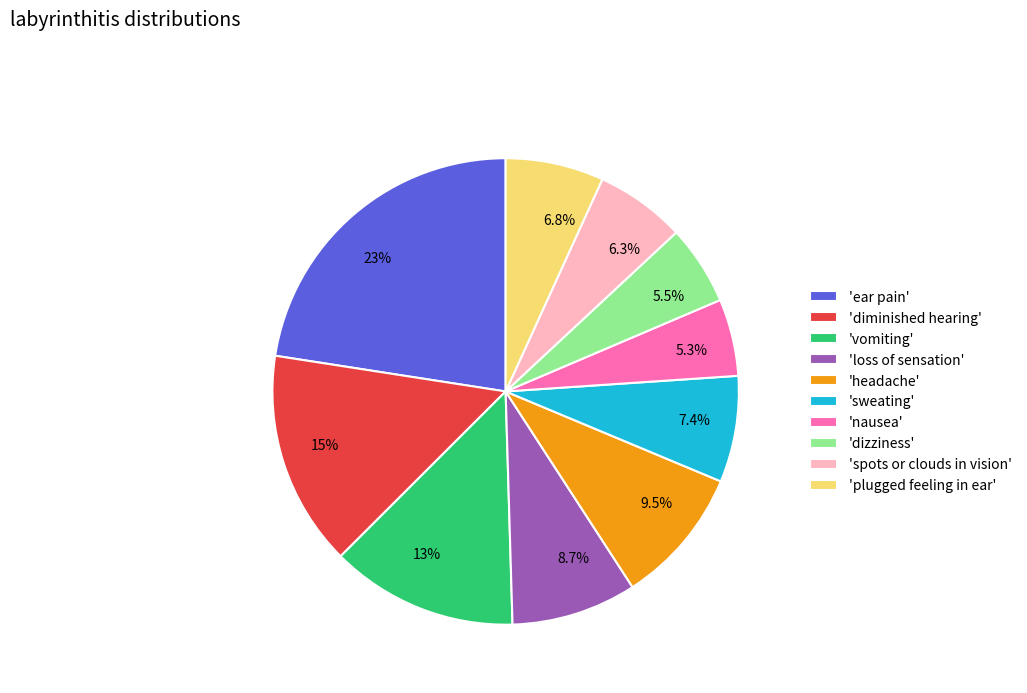

Do 15% and 6.8% together represent more than half of the pie?

No